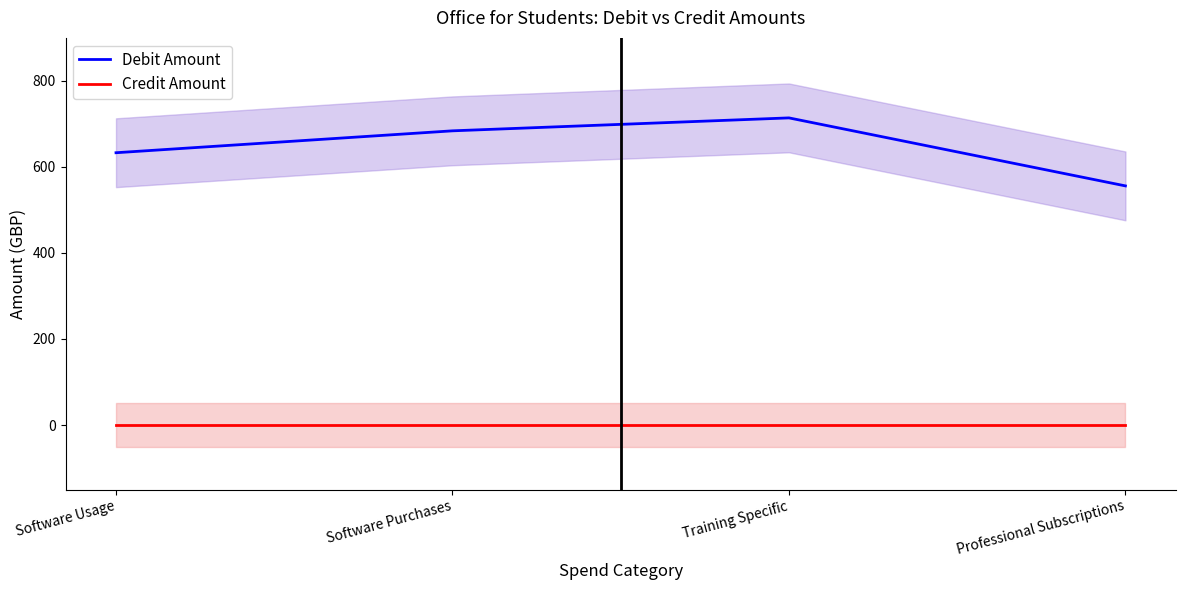

Which series has the largest total across all categories?

Debit Amount